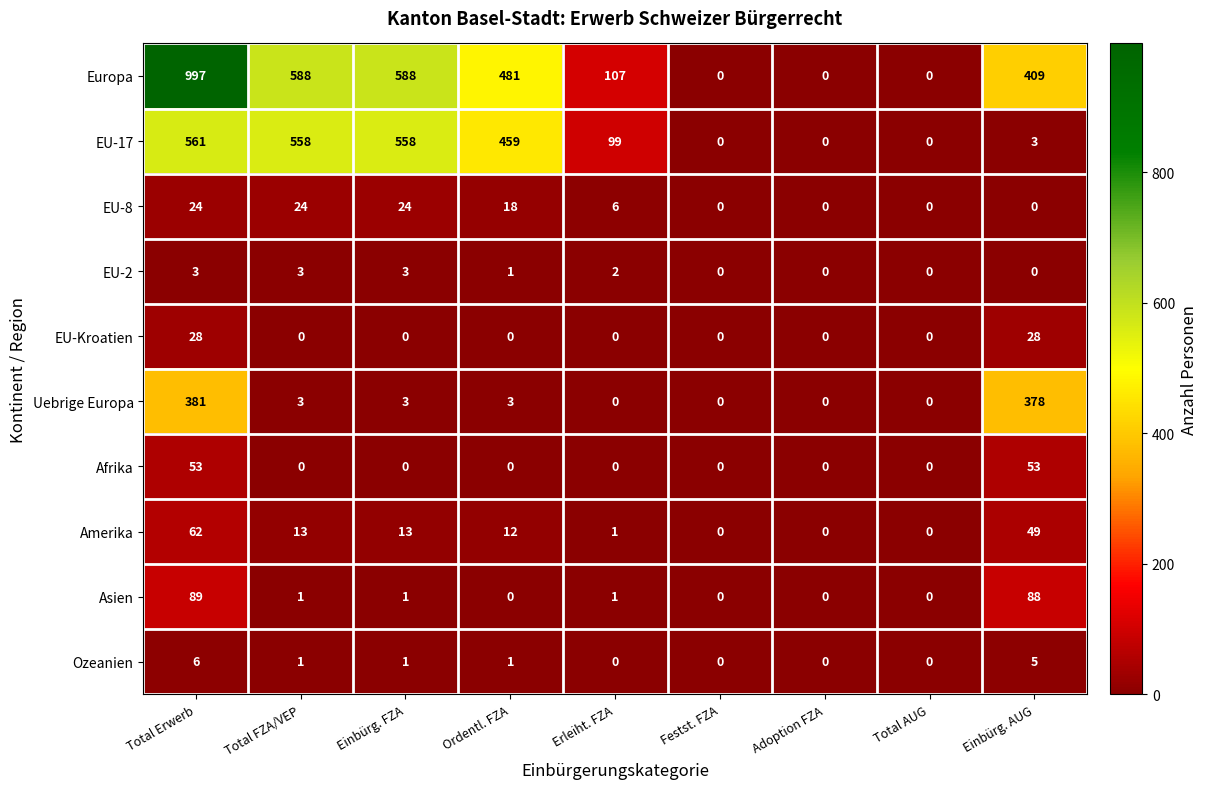

The value of Afrika at Erleiht. FZA is 0. True or false?

True